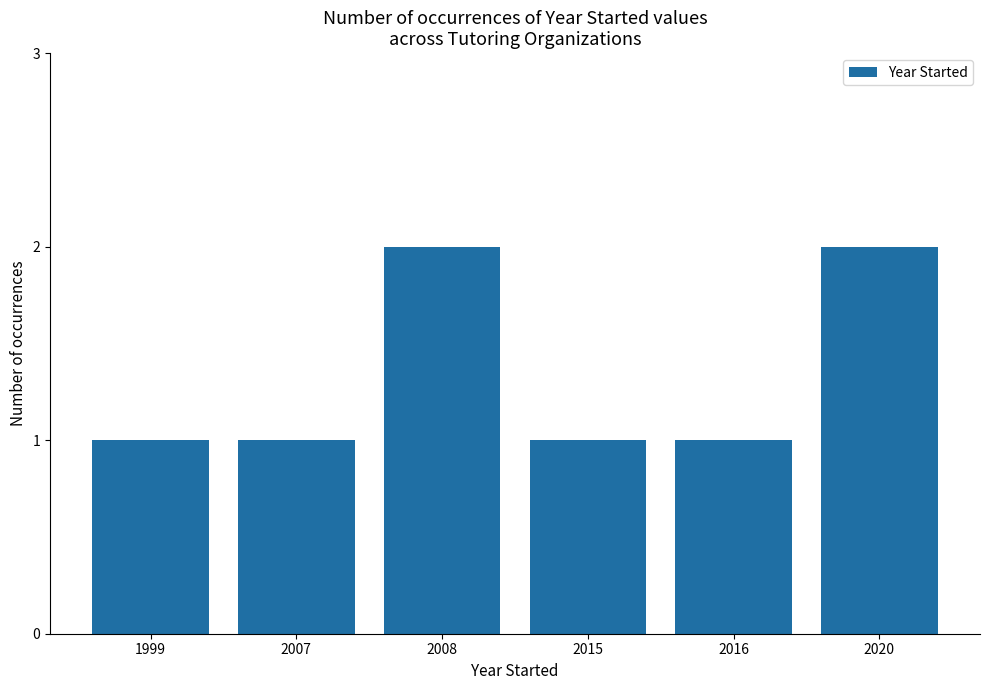

What is the sum of all values?

8